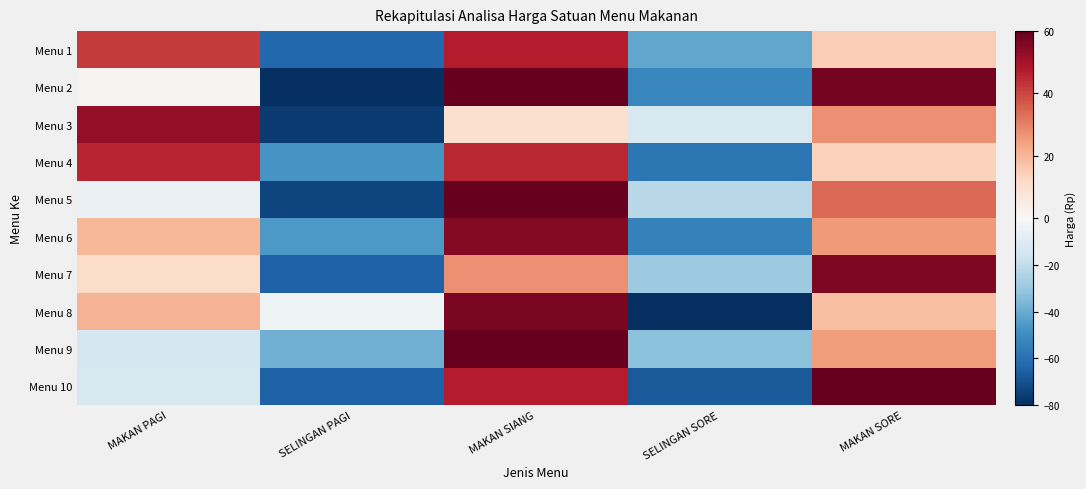

Reading left to right, transcribe all the data shown in this chart.

Menu 1: MAKAN PAGI=42.0	SELINGAN PAGI=-62.6	MAKAN SIANG=47.3	SELINGAN SORE=-41.5	MAKAN SORE=14.7
Menu 2: MAKAN PAGI=1.9	SELINGAN PAGI=-89.9	MAKAN SIANG=82.5	SELINGAN SORE=-52.0	MAKAN SORE=57.6
Menu 3: MAKAN PAGI=52.6	SELINGAN PAGI=-76.6	MAKAN SIANG=9.5	SELINGAN SORE=-12.8	MAKAN SORE=27.3
Menu 4: MAKAN PAGI=45.6	SELINGAN PAGI=-46.9	MAKAN SIANG=45.1	SELINGAN SORE=-57.5	MAKAN SORE=13.7
Menu 5: MAKAN PAGI=-5.6	SELINGAN PAGI=-73.7	MAKAN SIANG=67.2	SELINGAN SORE=-22.0	MAKAN SORE=34.1
Menu 6: MAKAN PAGI=19.8	SELINGAN PAGI=-46.1	MAKAN SIANG=55.0	SELINGAN SORE=-54.1	MAKAN SORE=25.4
Menu 7: MAKAN PAGI=10.8	SELINGAN PAGI=-64.8	MAKAN SIANG=27.3	SELINGAN SORE=-29.2	MAKAN SORE=55.9
Menu 8: MAKAN PAGI=20.5	SELINGAN PAGI=-3.4	MAKAN SIANG=56.5	SELINGAN SORE=-91.5	MAKAN SORE=17.8
Menu 9: MAKAN PAGI=-14.0	SELINGAN PAGI=-38.3	MAKAN SIANG=60.1	SELINGAN SORE=-32.9	MAKAN SORE=25.1
Menu 10: MAKAN PAGI=-12.8	SELINGAN PAGI=-64.7	MAKAN SIANG=47.1	SELINGAN SORE=-67.3	MAKAN SORE=97.6